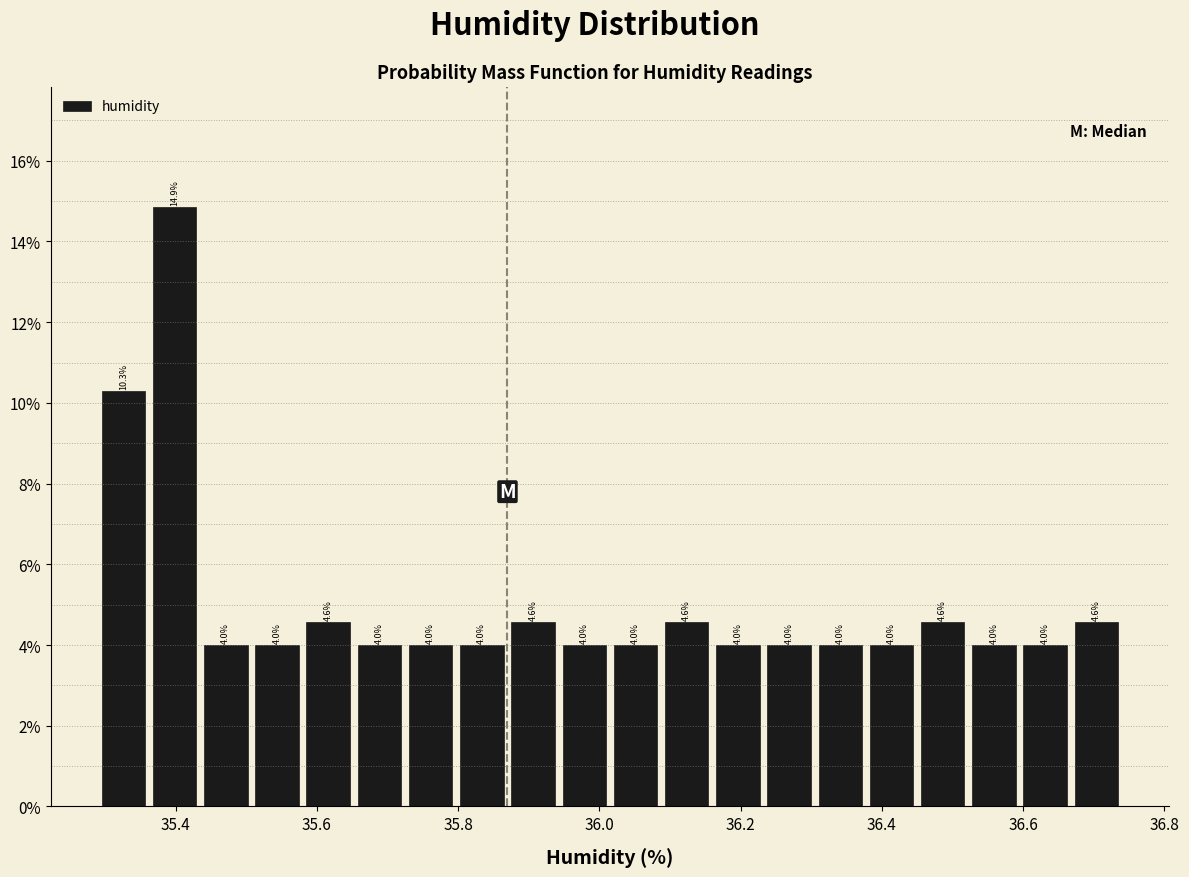

Around what value on the x-axis is the tallest bar? Give the approximate position of its centre, as read against the axis.

35.40